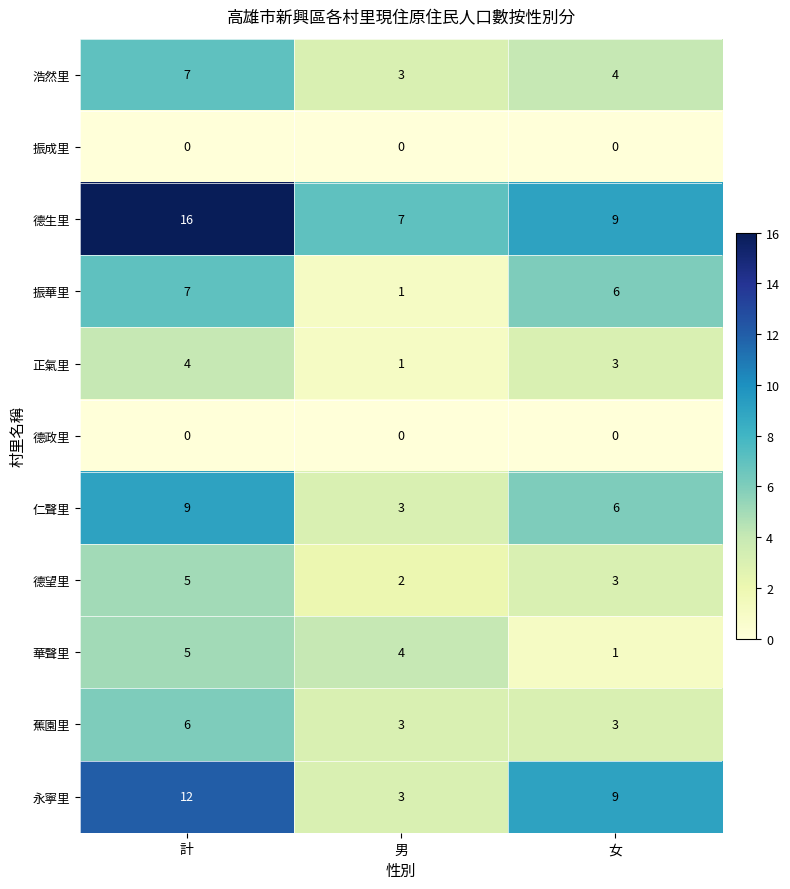

How many categories are shown in the chart?

3